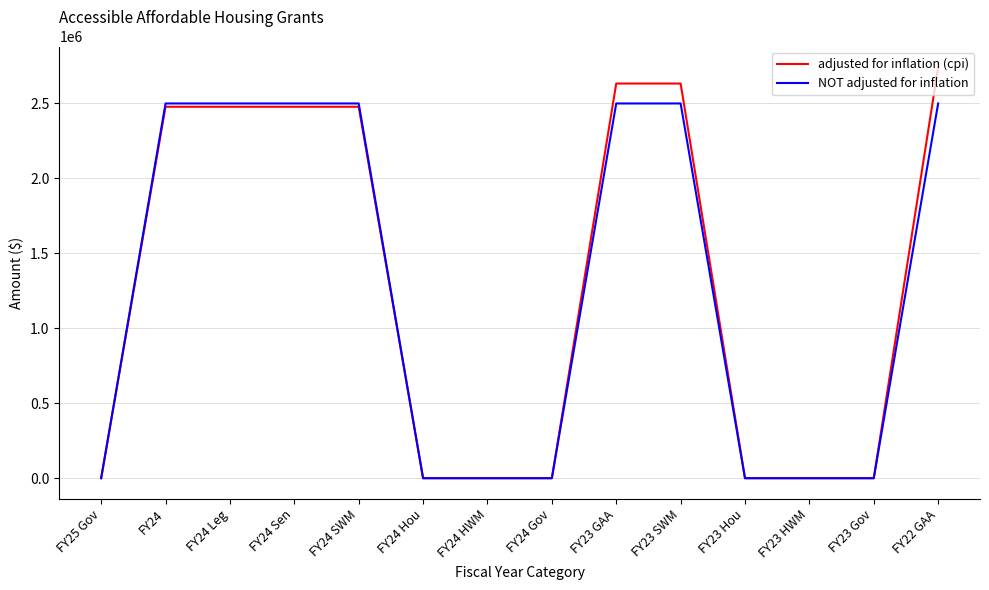

Between FY24 and FY23 HWM, which series saw the biggest shift?

NOT adjusted for inflation